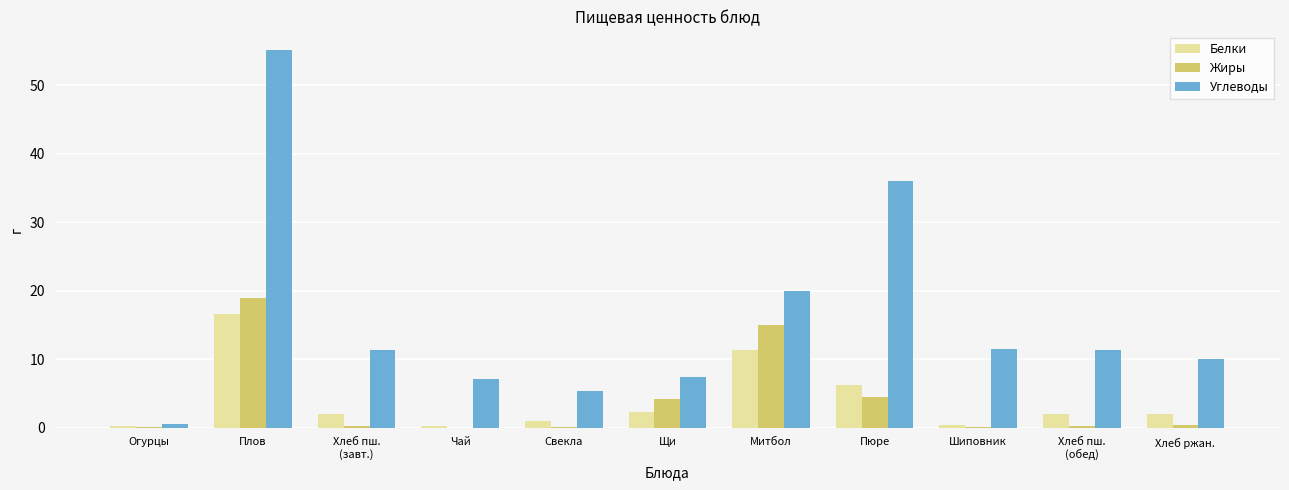

The value of Углеводы at Хлеб пш.
(завт.) is 20.3. True or false?

False